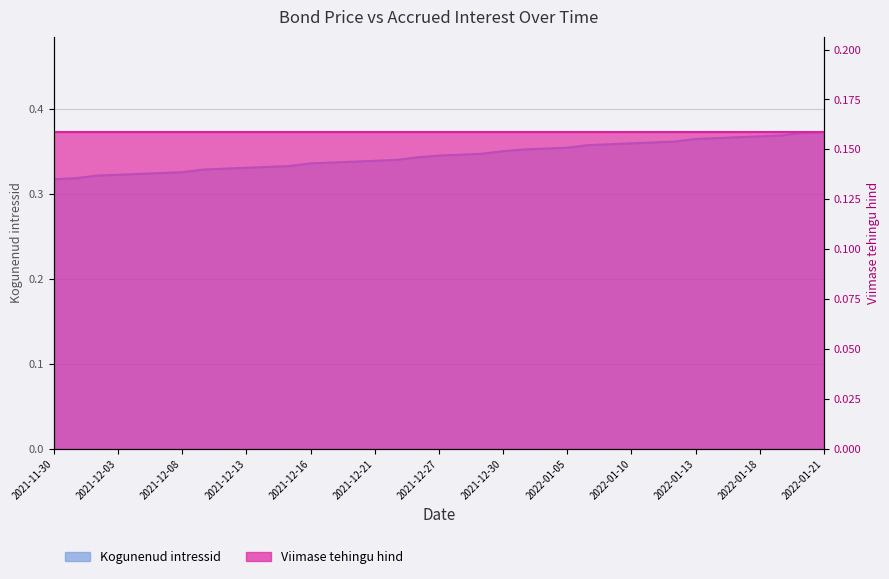

Reading left to right, list all the values displayed in this chart.

2021-11-30=0.3	2021-12-01=0.3	2021-12-02=0.3	2021-12-03=0.3	2021-12-06=0.3	2021-12-07=0.3	2021-12-08=0.3	2021-12-09=0.3	2021-12-10=0.3	2021-12-13=0.3	2021-12-14=0.3	2021-12-15=0.3	2021-12-16=0.3	2021-12-17=0.3	2021-12-20=0.3	2021-12-21=0.3	2021-12-22=0.3	2021-12-23=0.3	2021-12-27=0.3	2021-12-28=0.3	2021-12-29=0.3	2021-12-30=0.4	2022-01-03=0.4	2022-01-04=0.4	2022-01-05=0.4	2022-01-06=0.4	2022-01-07=0.4	2022-01-10=0.4	2022-01-11=0.4	2022-01-12=0.4	2022-01-13=0.4	2022-01-14=0.4	2022-01-17=0.4	2022-01-18=0.4	2022-01-19=0.4	2022-01-20=0.4	2022-01-21=0.4